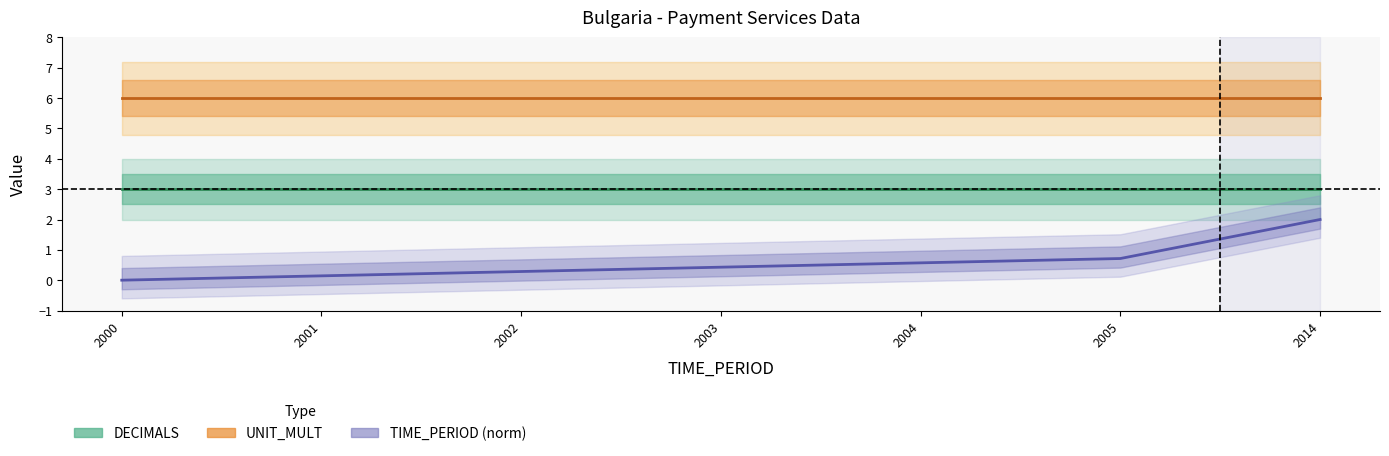

Rank the series by their average value, from highest to lowest.

UNIT_MULT, DECIMALS, TIME_PERIOD (norm)